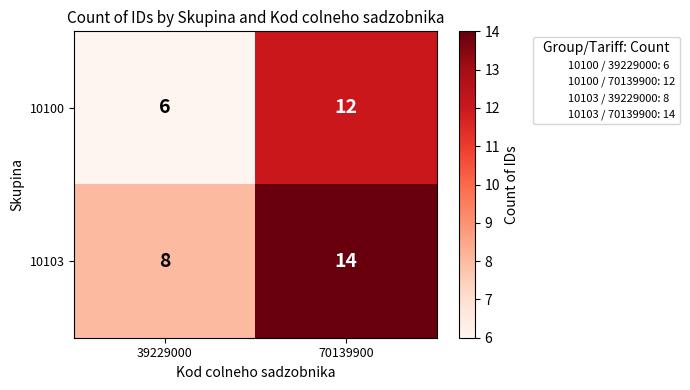

What is the average value of the 10103 series?

11